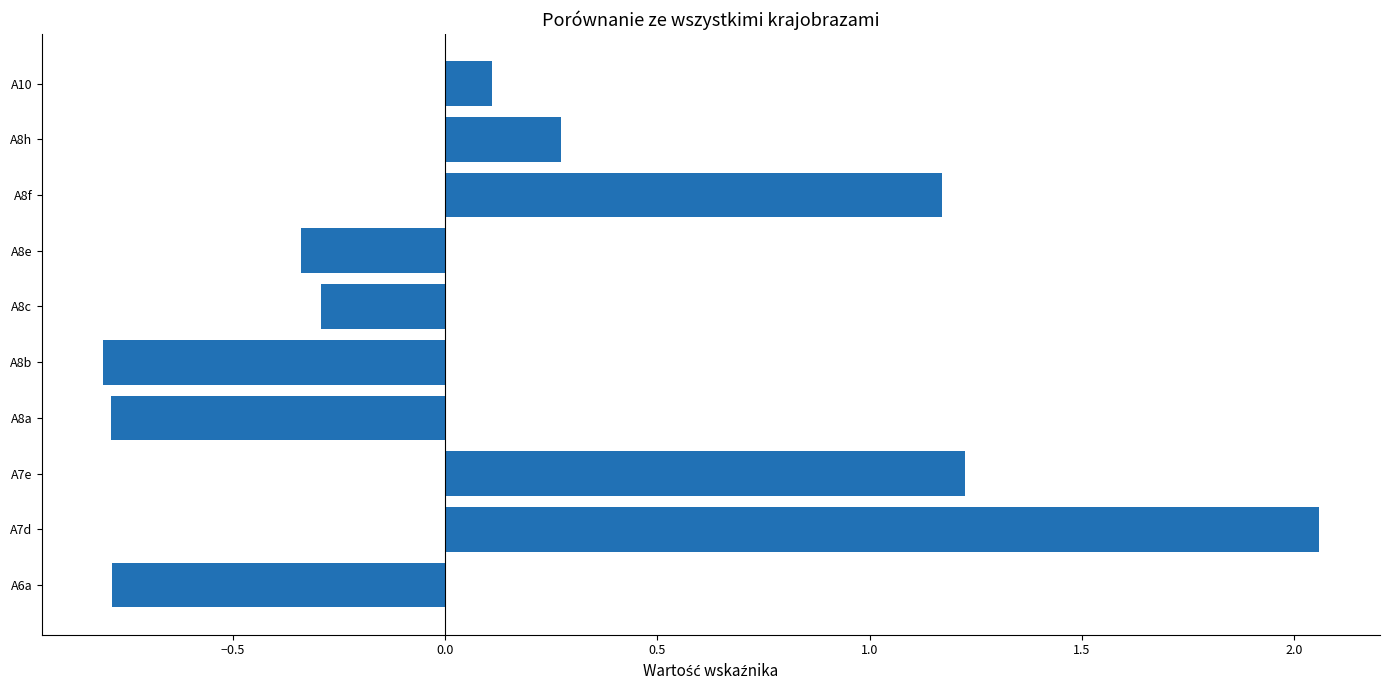

How many values are above zero?

5